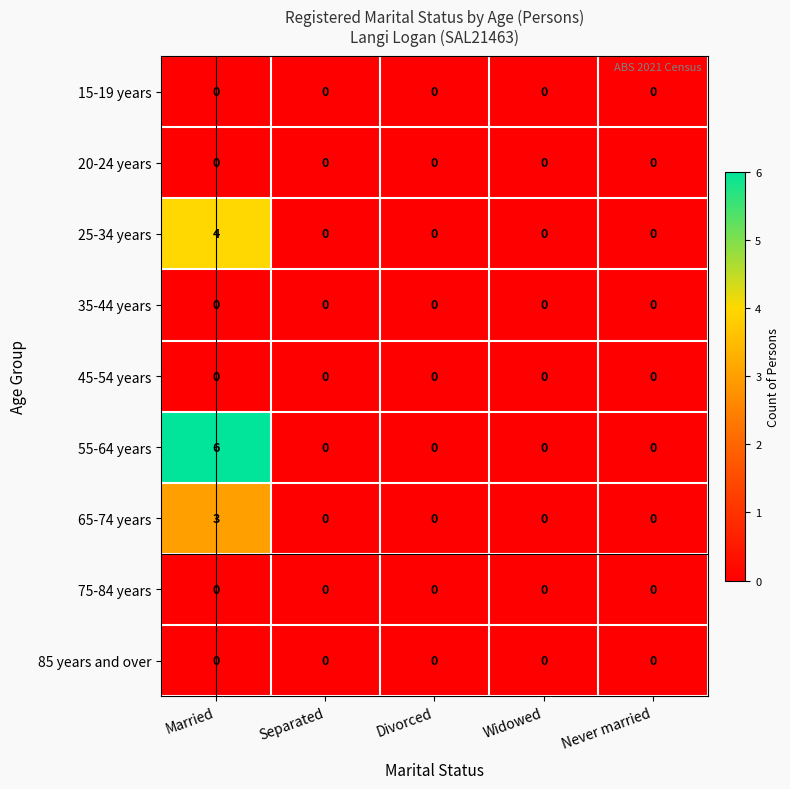

Which series has the largest total across all categories?

55-64 years